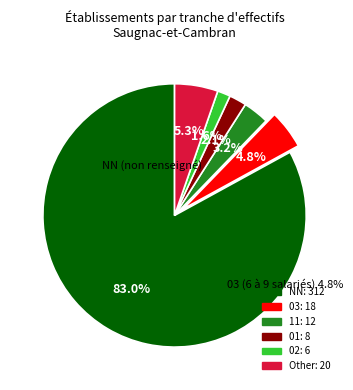

To the nearest percent, what portion does NN represent?

83%